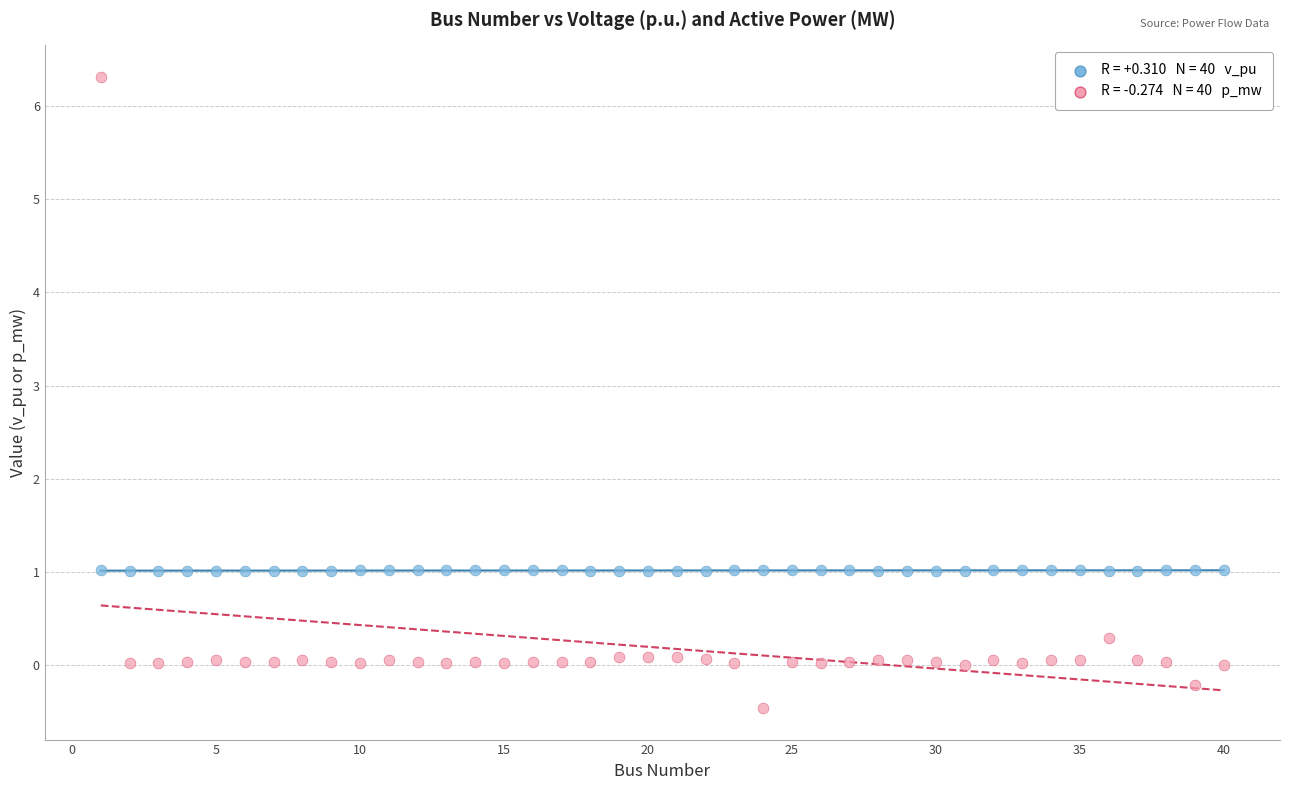

Across all data points, what is the range of Y values (max minus min)?

6.8